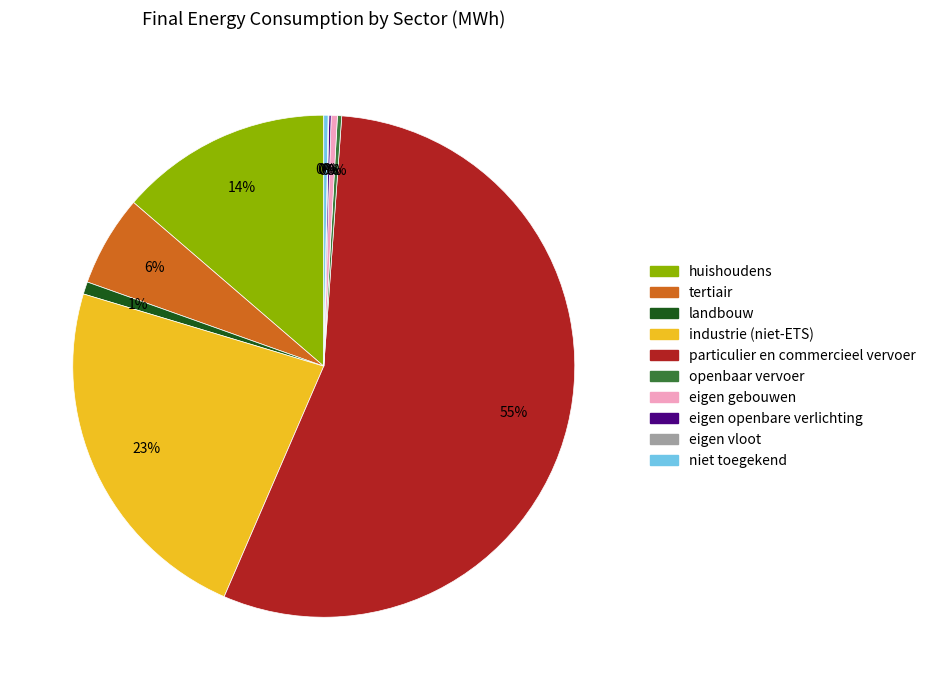

To the nearest percent, what is the combined percentage of industrie (niet-ETS) and tertiair?

29%